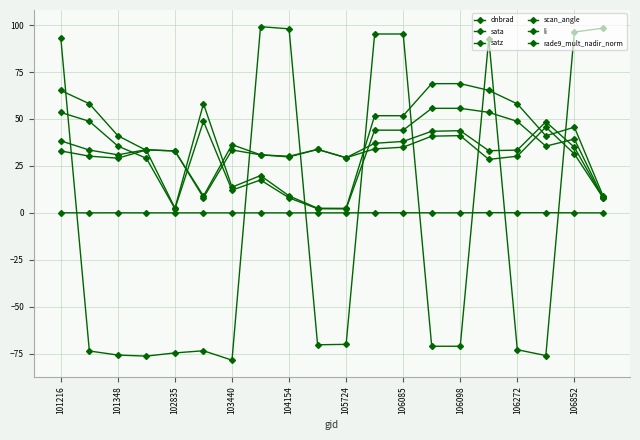

Is this an area chart (filled region under the line)?

No